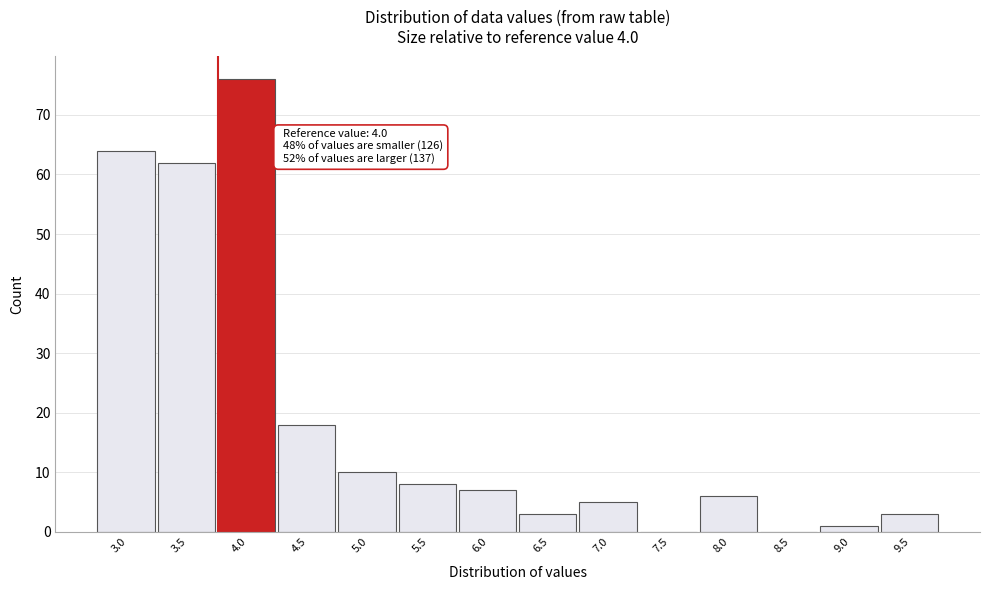

Reading right to left, what are all the values shown in this chart?

9.5=3	9.0=1	8.5=0	8.0=6	7.5=0	7.0=5	6.5=3	6.0=7	5.5=8	5.0=10	4.5=18	4.0=76	3.5=62	3.0=64